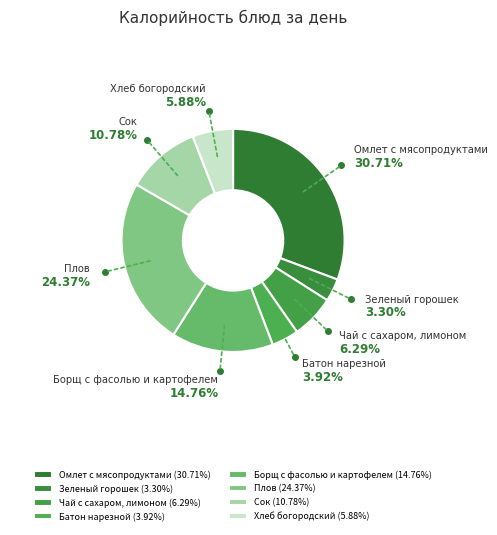

Which category has the smallest portion of the pie?

Зеленый горошек